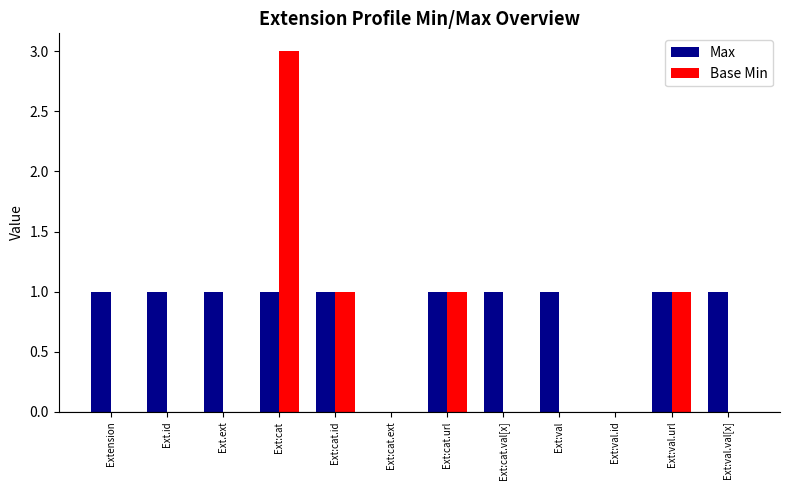

Which label corresponds to the largest value in the chart?

Ext:cat